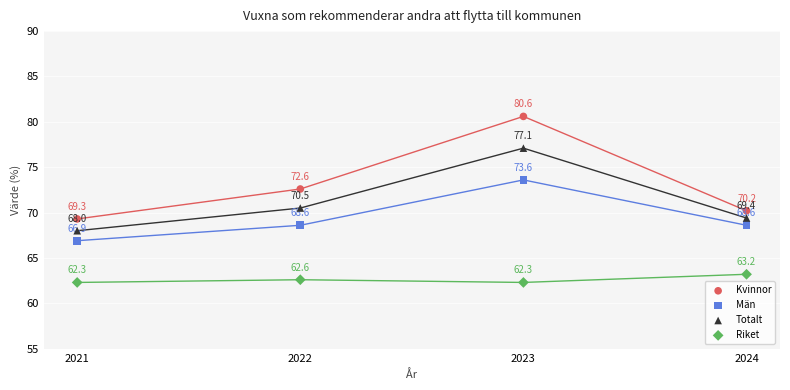

What are all the series names shown in the legend?

Kvinnor, Män, Totalt, Riket